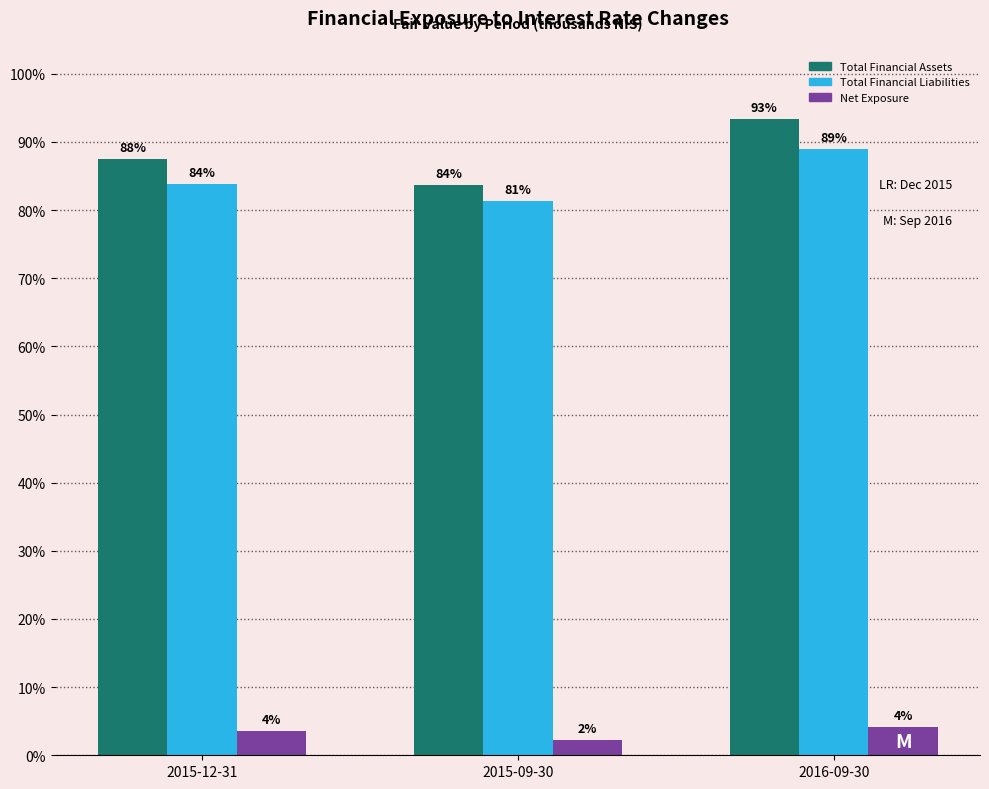

What are all the series names shown in the legend?

Total Financial Assets, Total Financial Liabilities, Net Exposure